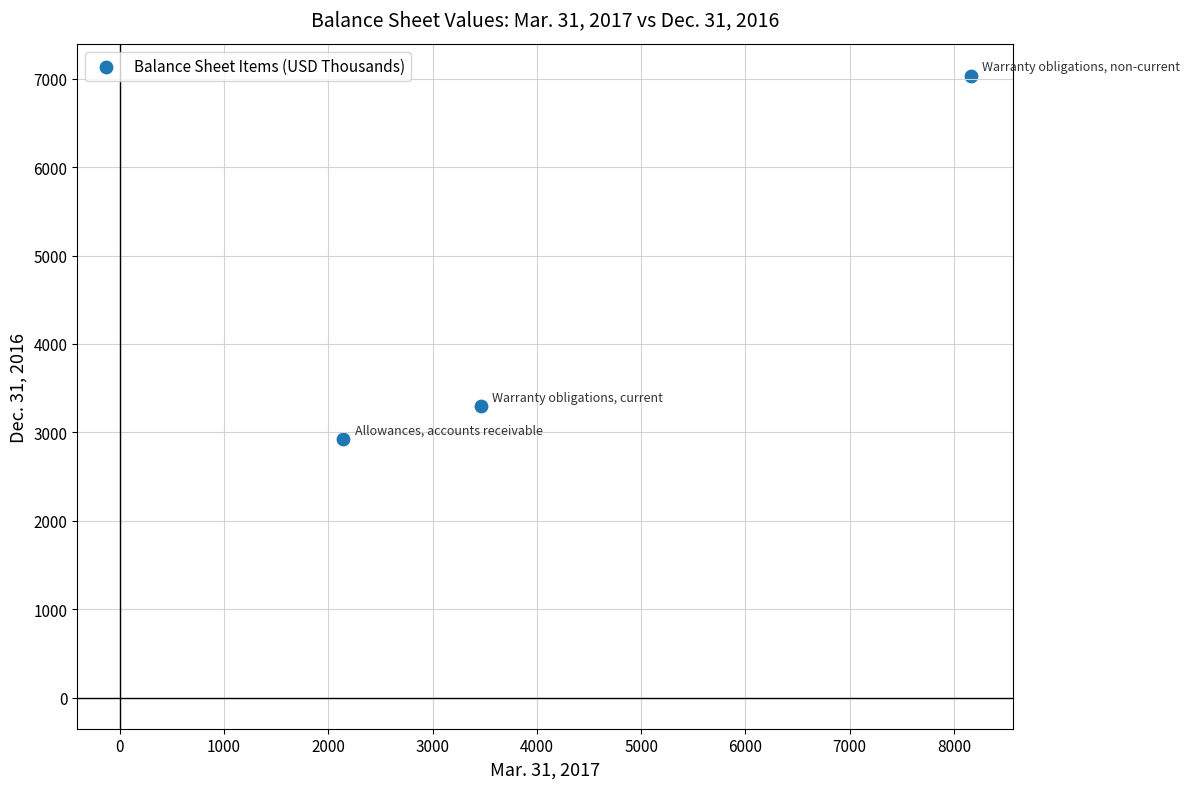

What is the range of Y values (max minus min)?

4115